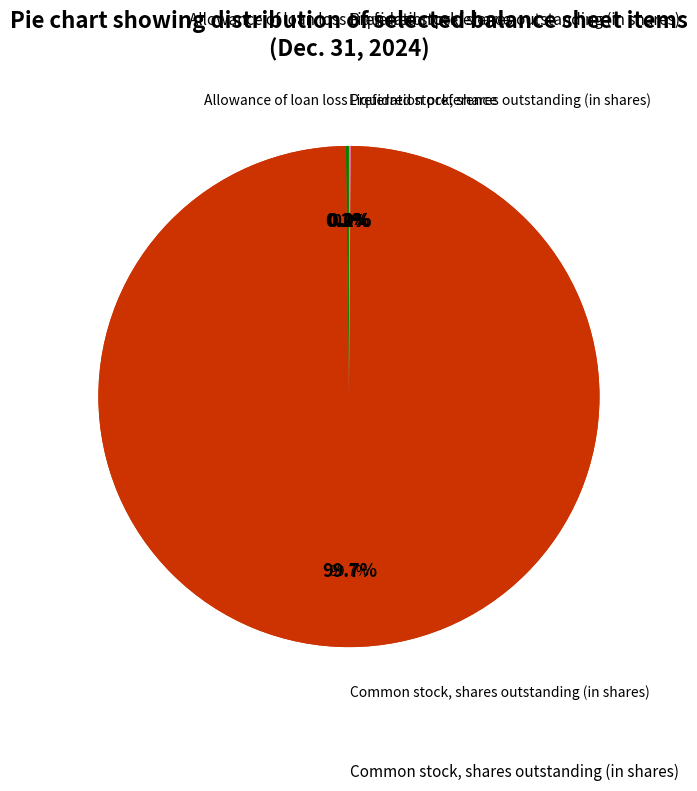

Count the number of slices in the pie.

4